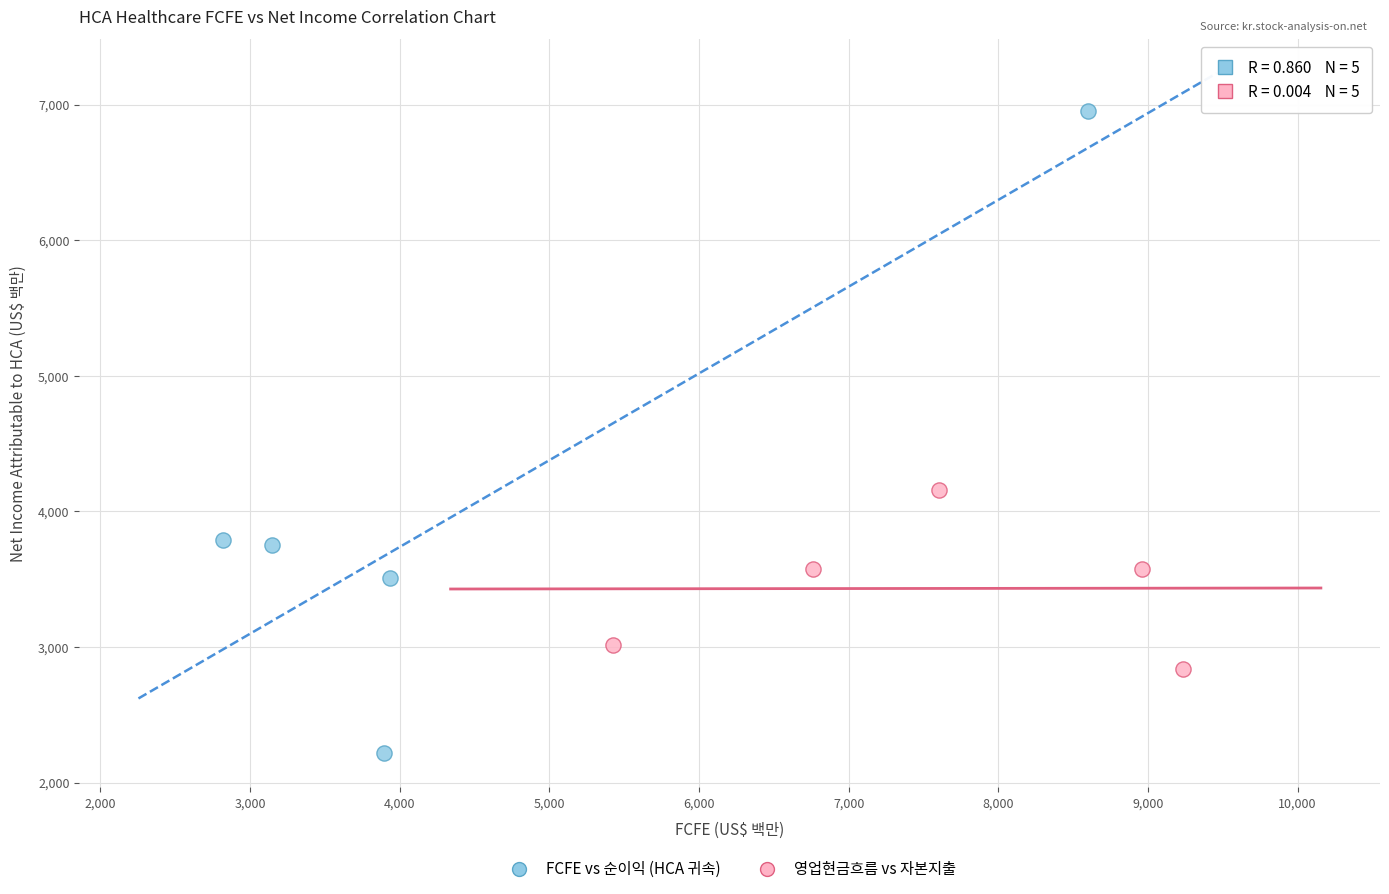

Which series reaches the minimum Y coordinate?

FCFE vs 순이익 (HCA 귀속)